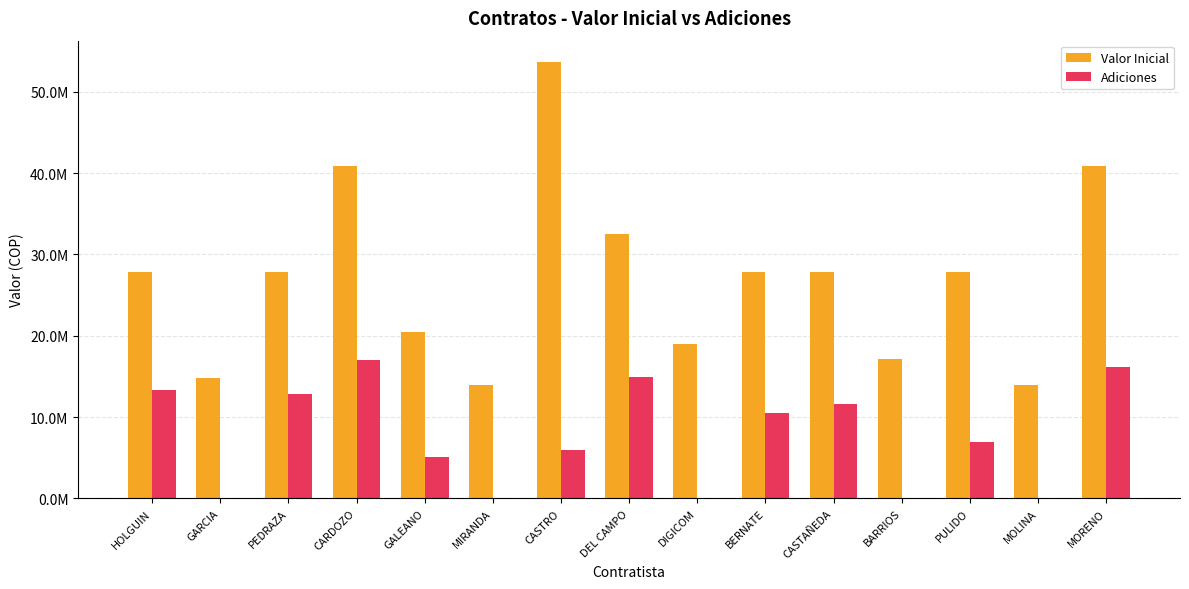

What is the total value across all series at DEL CAMPO?

47366666.0